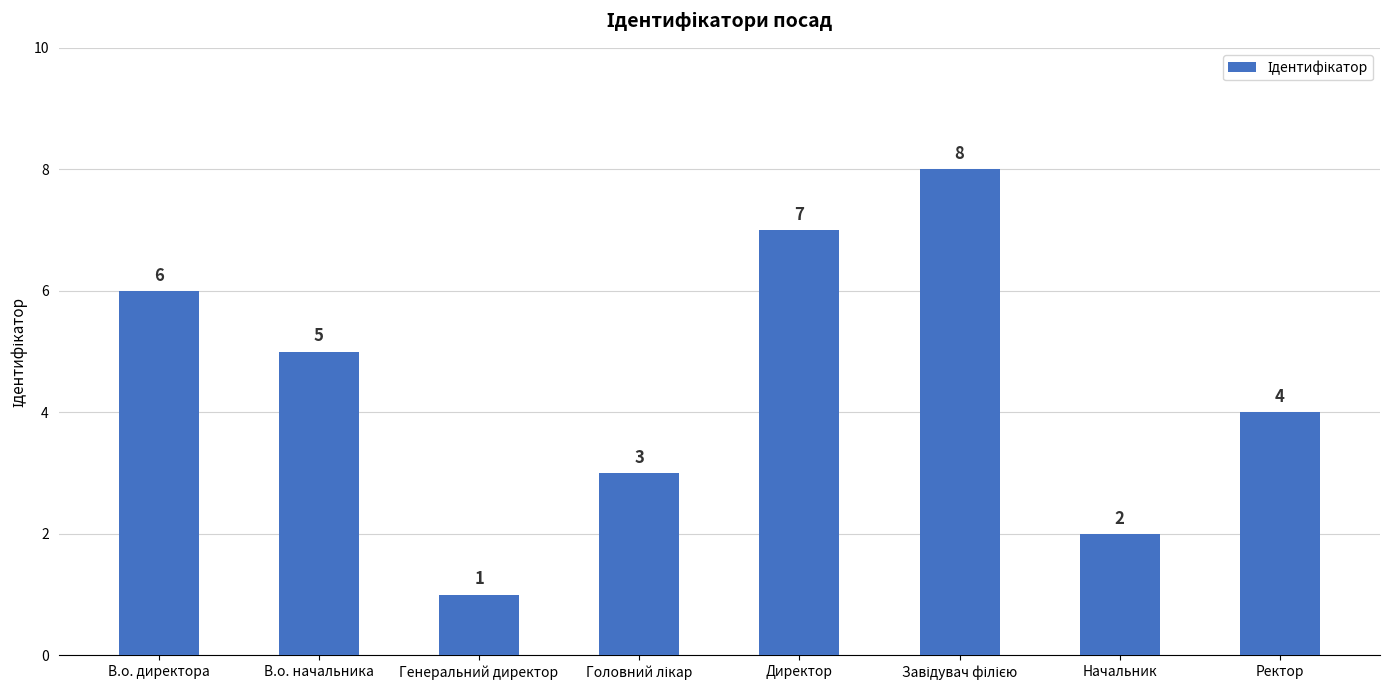

Between Директор and Ректор, which is larger?

Директор